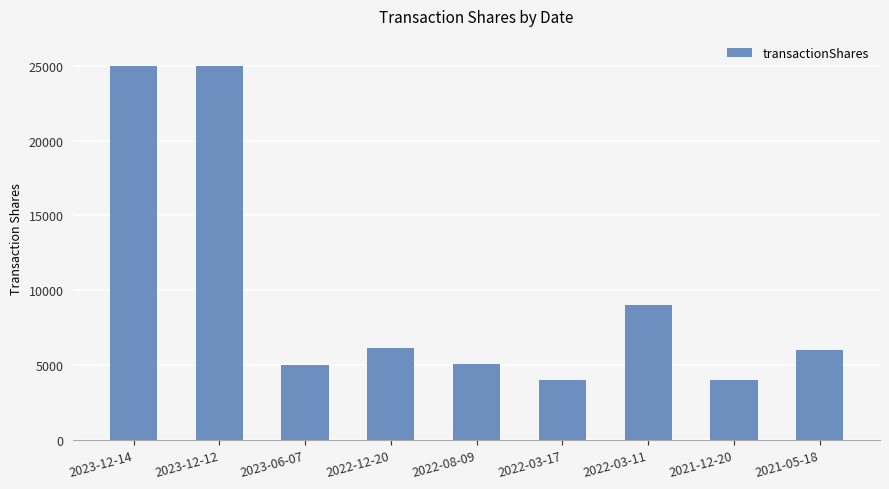

What is the value of the 2nd bar from the left?

25000